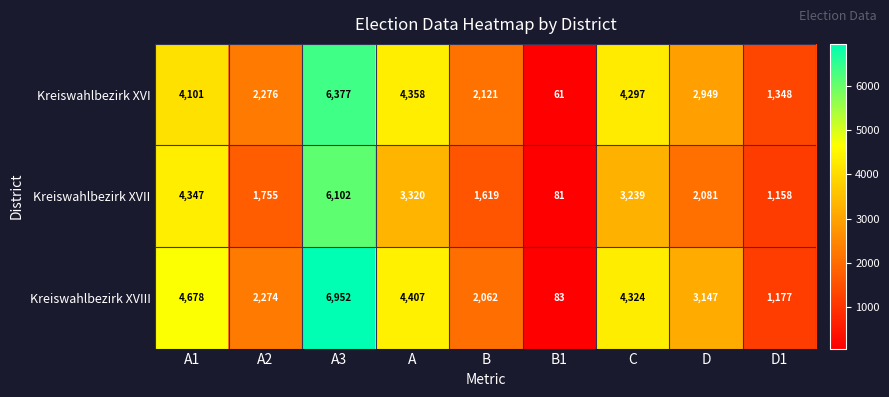

The value of Kreiswahlbezirk XVI at D1 is 2342. True or false?

False